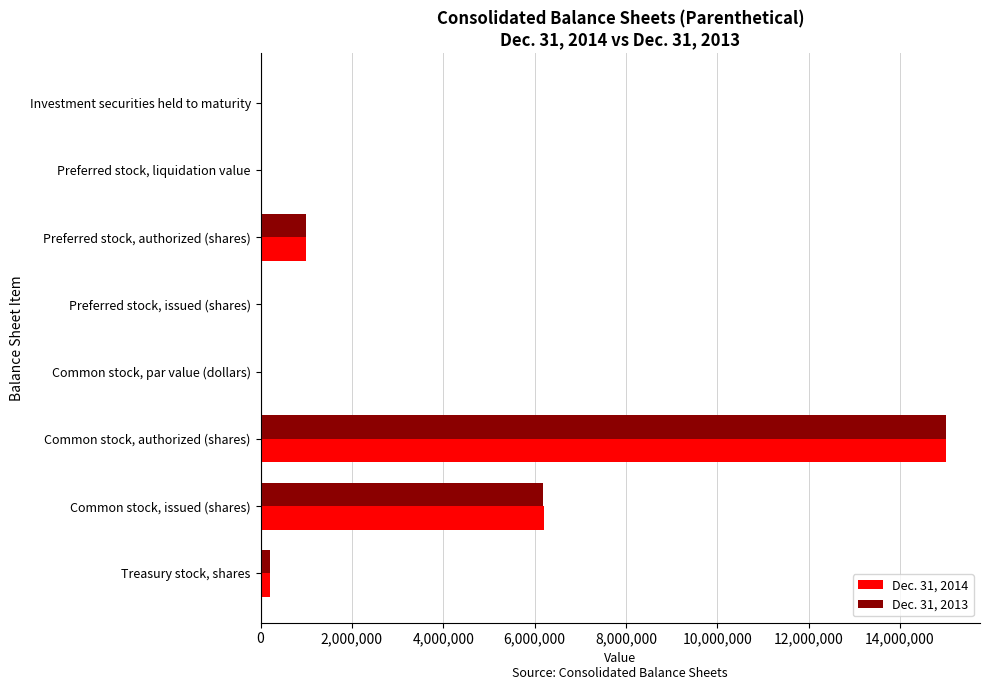

At which category is the sum across all series the highest?

Common stock, authorized (shares)